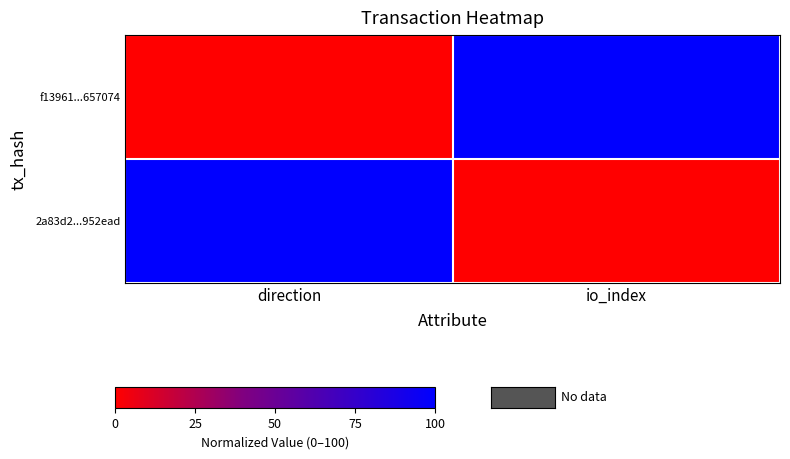

Rank the series at direction from highest to lowest value.

2a83d2...952ead, f13961...657074